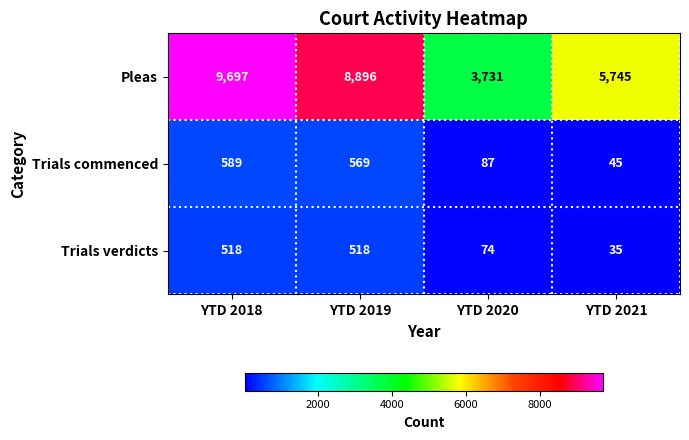

What is the difference between the Pleas values at YTD 2021 and YTD 2020?

2014